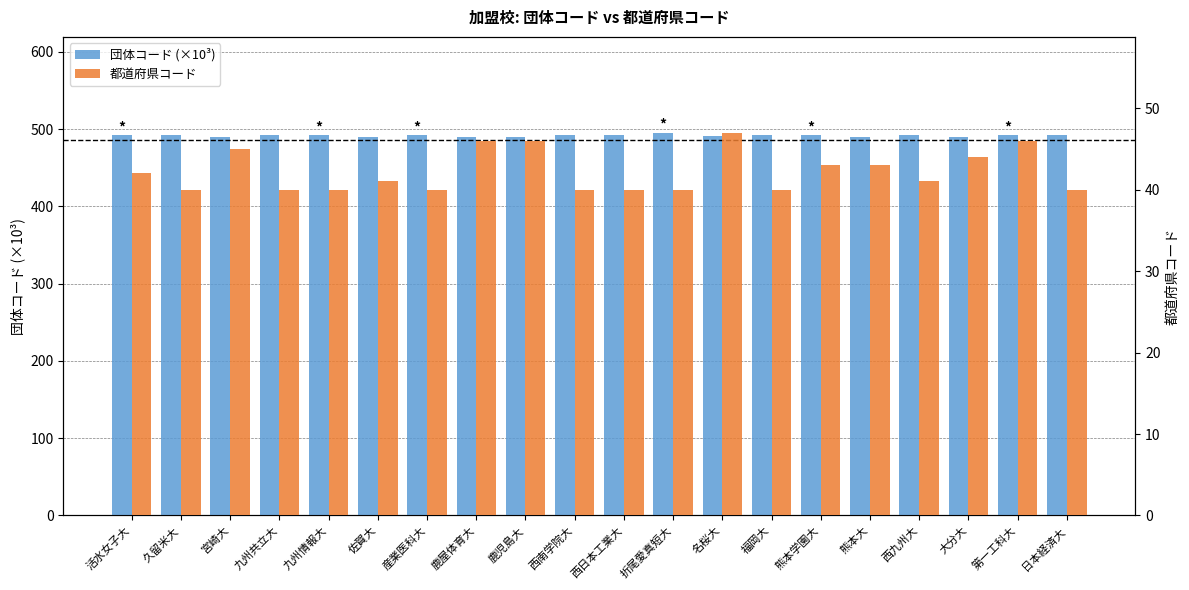

Reading left to right, list all the values displayed in this chart.

団体コード (×10³): 活水女子大=492.3	久留米大=492.3	宮崎大=490.1	九州共立大=492.3	九州情報大=492.4	佐賀大=490.1	産業医科大=492.3	鹿屋体育大=490.1	鹿児島大=490.1	西南学院大=492.3	西日本工業大=492.3	折尾愛真短大=495.4	名桜大=491.1	福岡大=492.3	熊本学園大=492.3	熊本大=490.1	西九州大=492.3	大分大=490.1	第一工科大=492.3	日本経済大=492.3
都道府県コード: 活水女子大=42.0	久留米大=40.0	宮崎大=45.0	九州共立大=40.0	九州情報大=40.0	佐賀大=41.0	産業医科大=40.0	鹿屋体育大=46.0	鹿児島大=46.0	西南学院大=40.0	西日本工業大=40.0	折尾愛真短大=40.0	名桜大=47.0	福岡大=40.0	熊本学園大=43.0	熊本大=43.0	西九州大=41.0	大分大=44.0	第一工科大=46.0	日本経済大=40.0